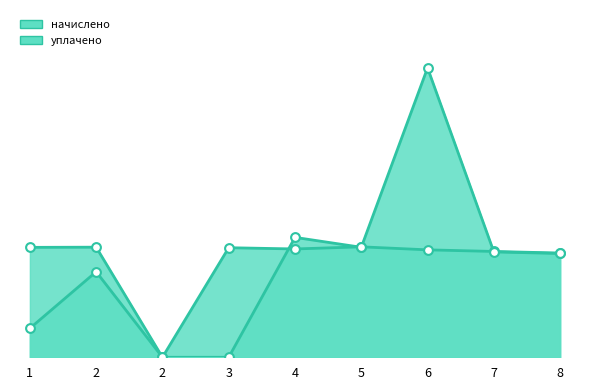

What are all the series names shown in the legend?

начислено, уплачено